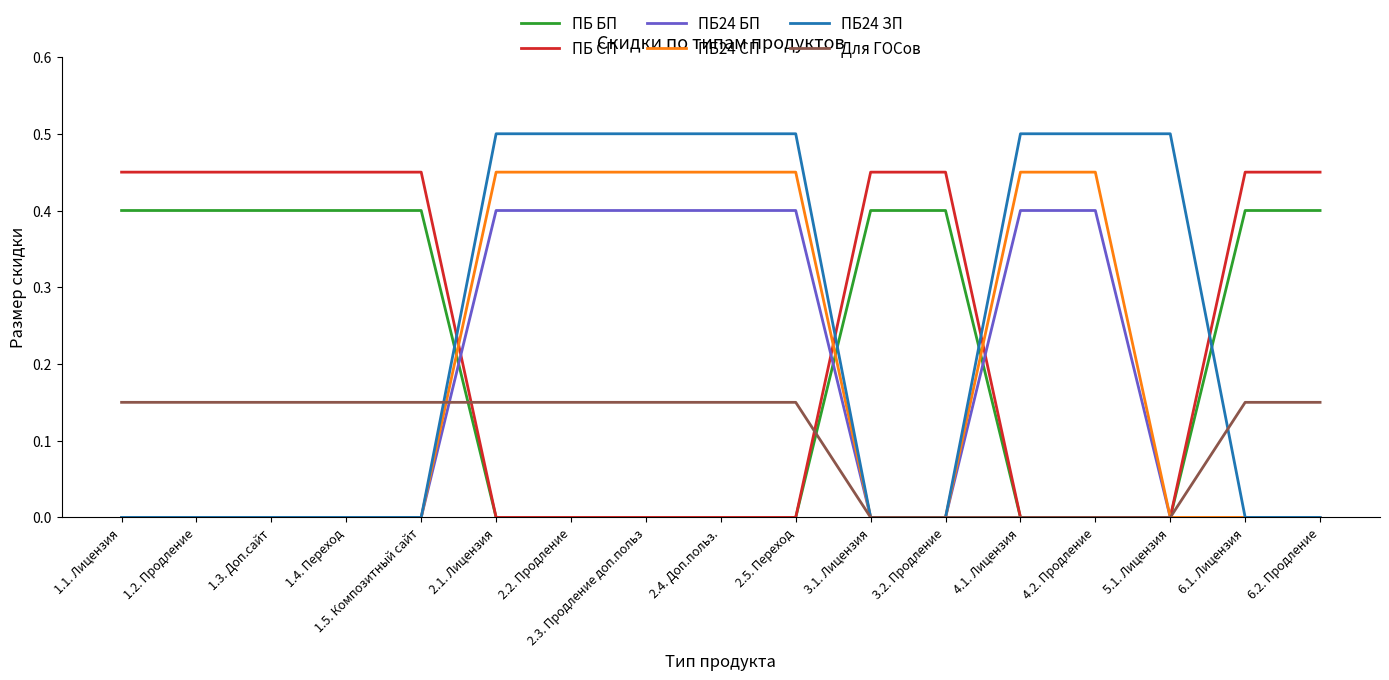

What position from the left is 2.5. Переход?

10